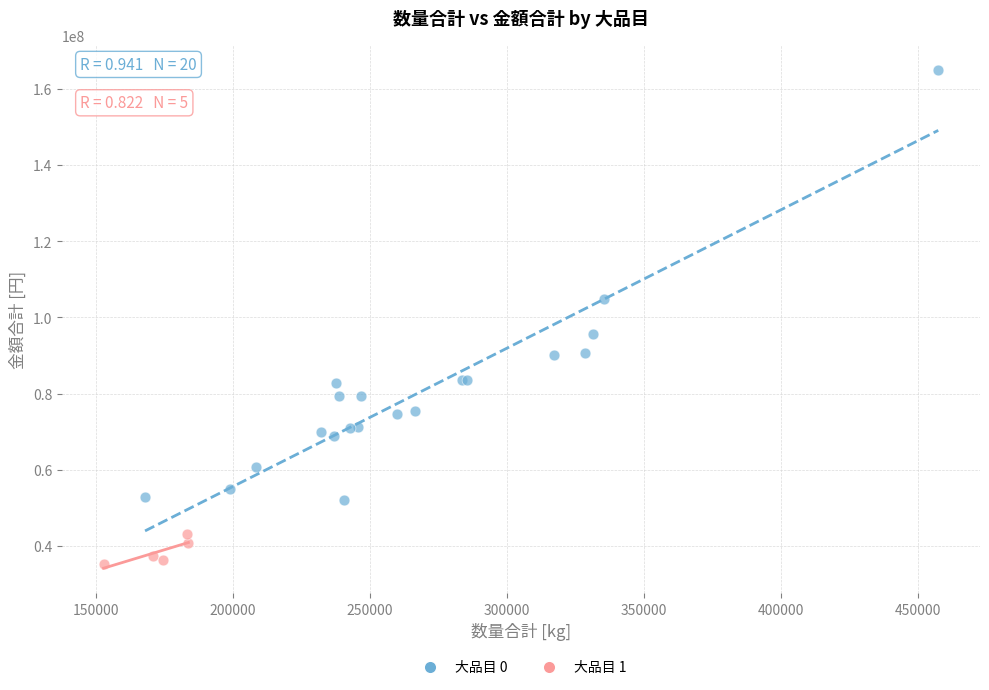

Which series has the largest Y range (max minus min)?

大品目 0